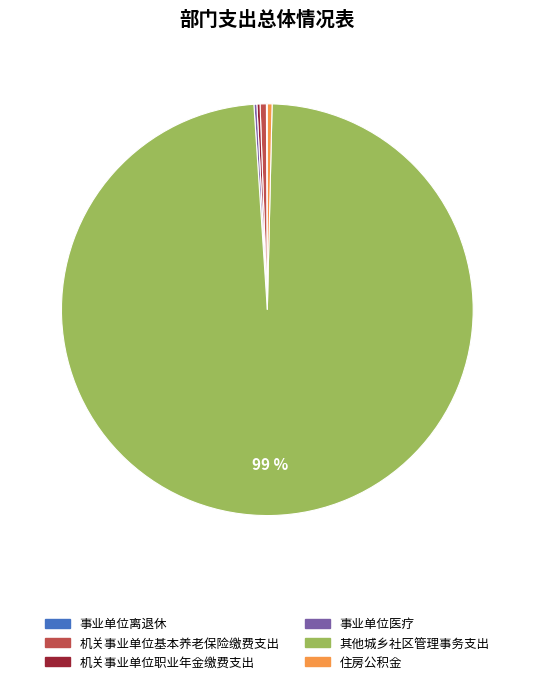

True or false: 机关事业单位基本养老保险缴费支出 accounts for 0% of the total.

True